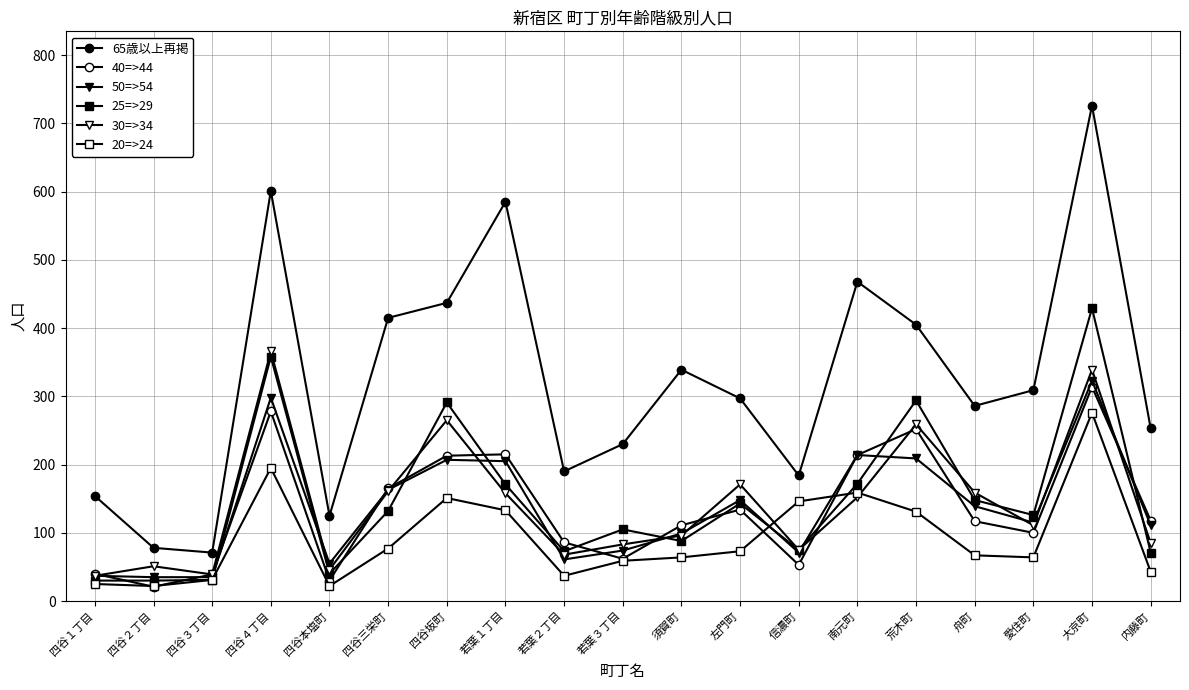

How many lines are shown in the chart?

6